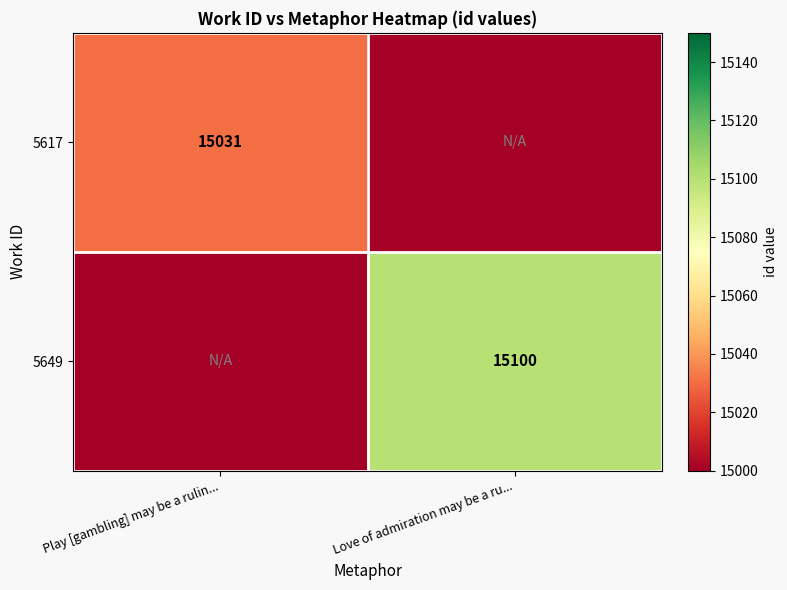

Is the value of 5649 at Love of admiration may be a ru... greater than the value of 5617 at Play [gambling] may be a rulin...?

Yes